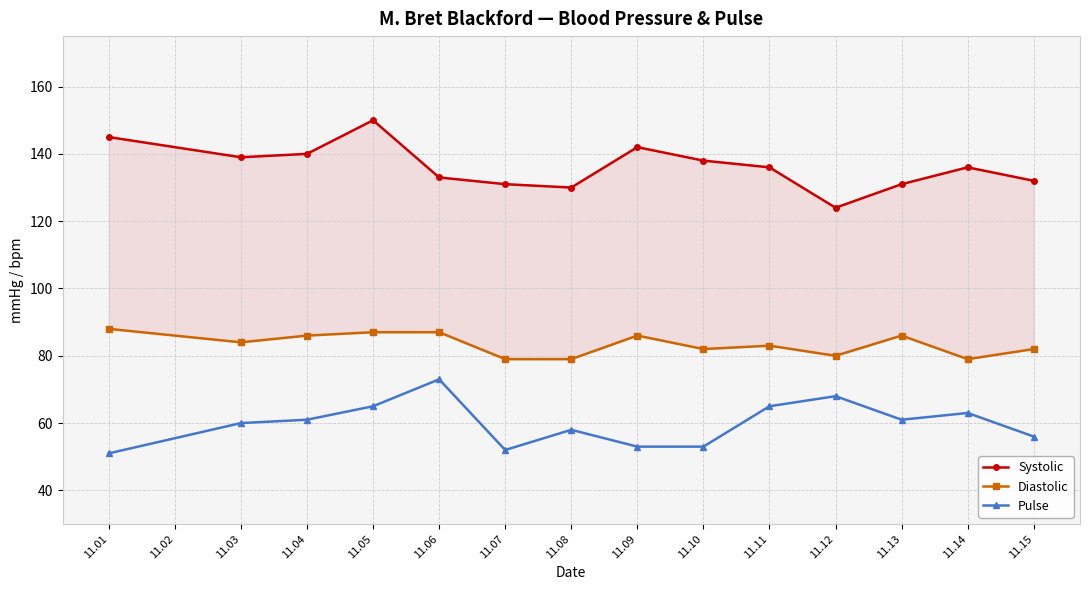

What is the difference between the maximum and second lowest values in the Systolic series?

20